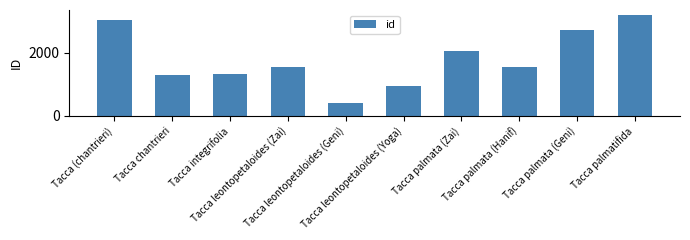

What is the maximum value shown in the chart?

3201